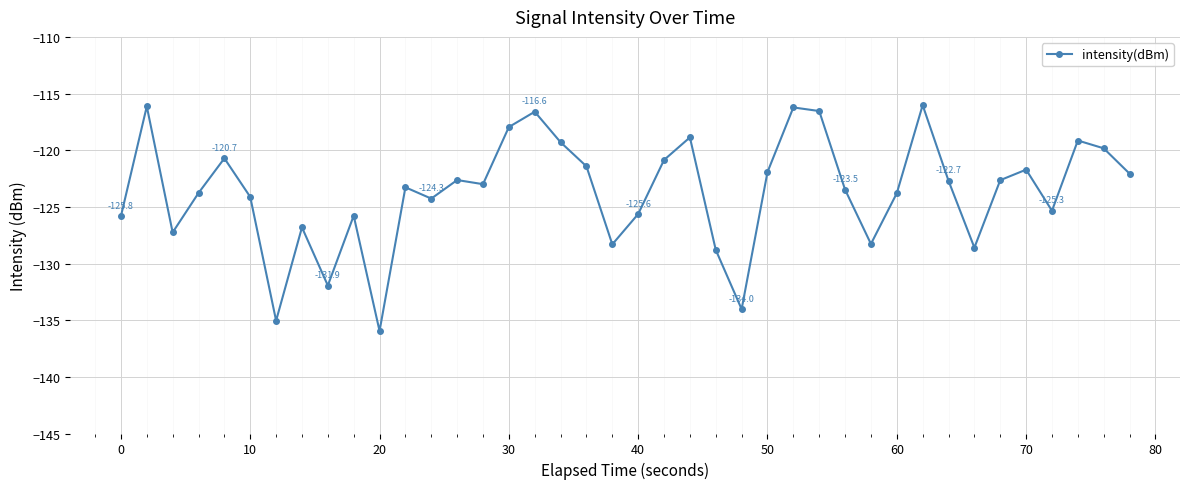

What is the value of the 23rd point from the left?

-118.9